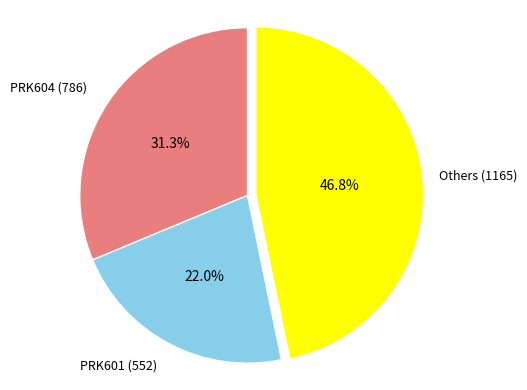

Is there any slice that represents more than half of the pie?

No